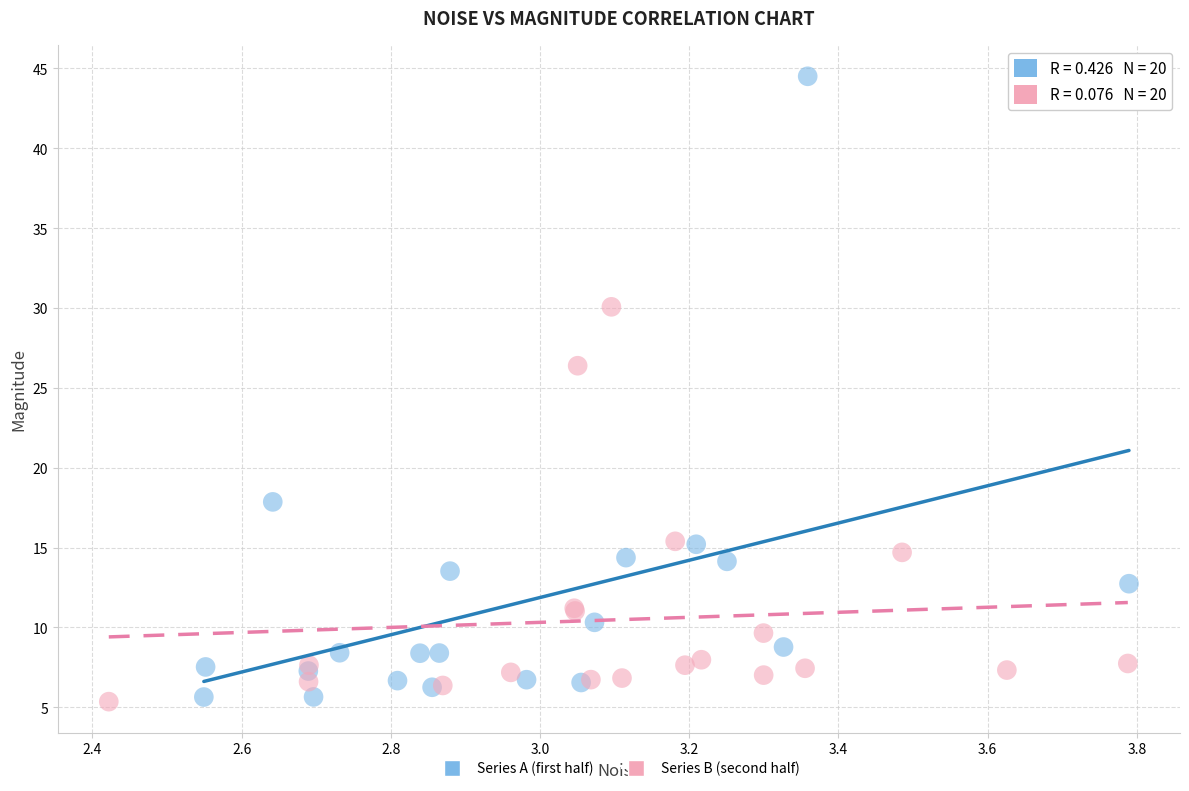

What are all the series names shown in the legend?

Series A (first half), Series B (second half)